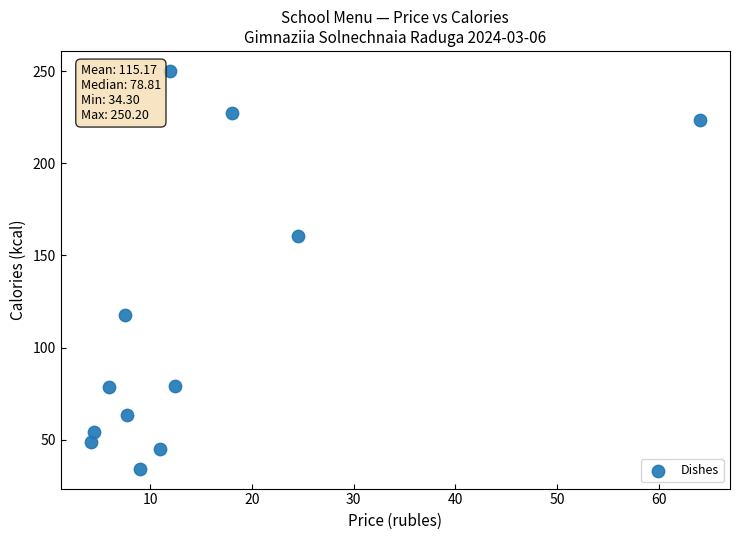

What Y value in the scatter plot is closest to 142?

160.5